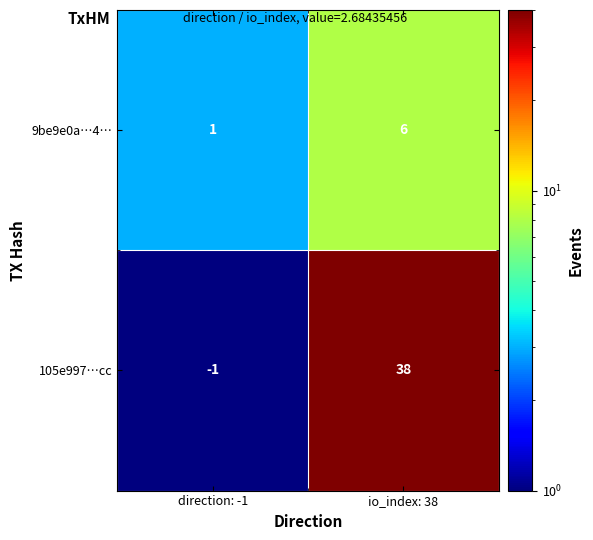

Reading left to right, transcribe all the data shown in this chart.

9be9e0a…4…: direction: -1=1	io_index: 38=6
105e997…cc: direction: -1=-1	io_index: 38=38